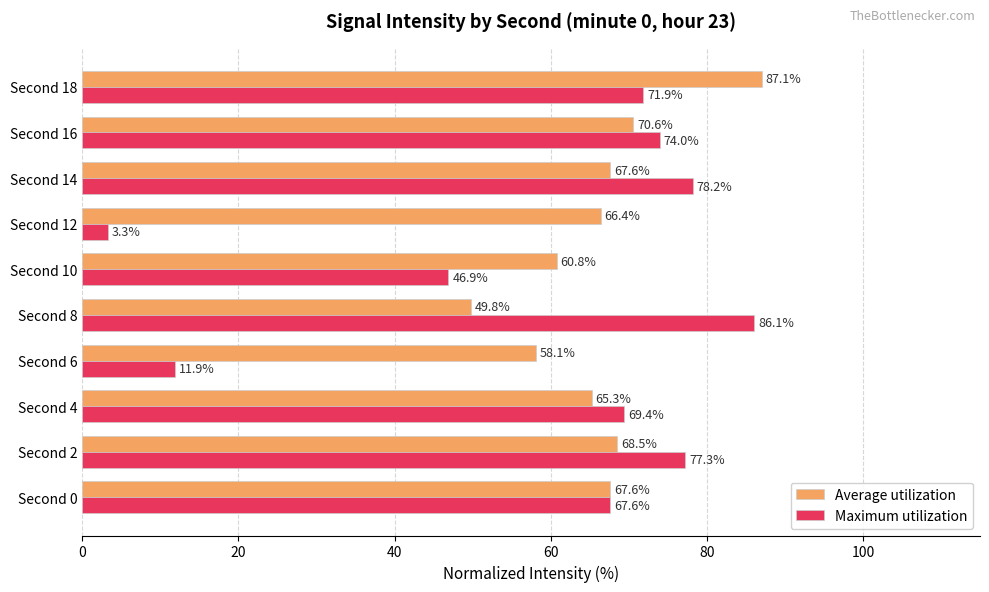

What is the average value of the Maximum utilization series?

58.7